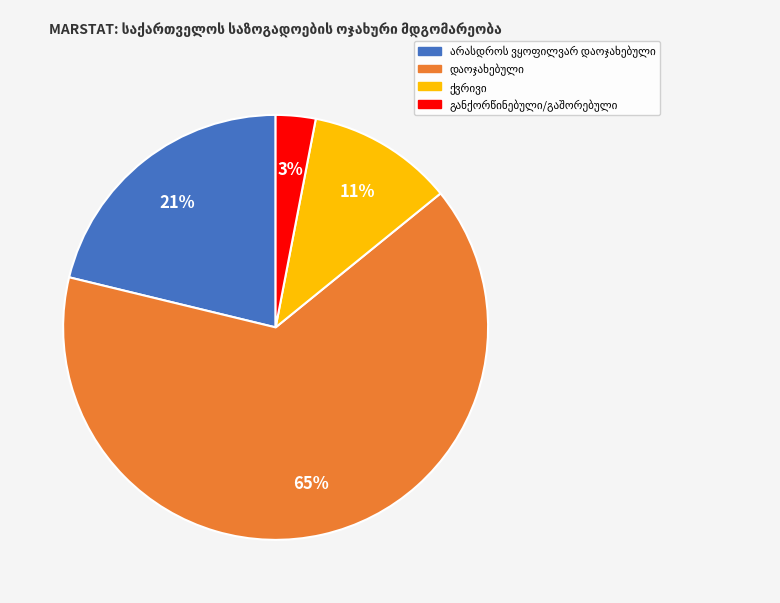

To the nearest percent, what is the difference between the largest and smallest slice percentages?

62%